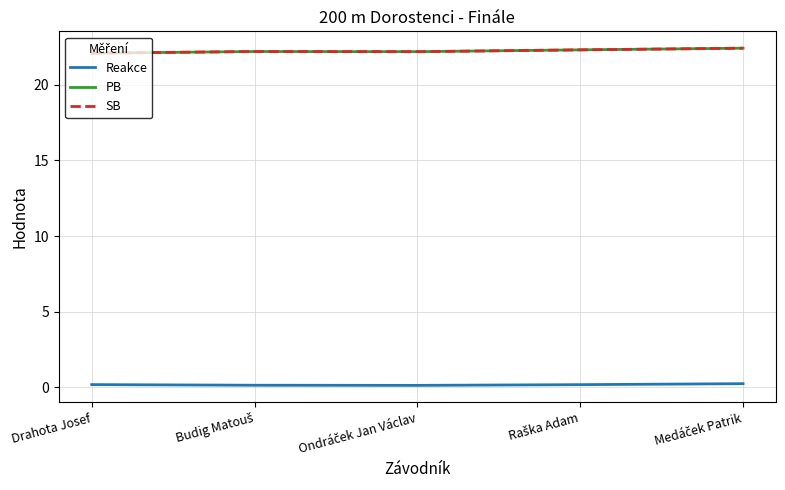

Between Raška Adam and Budig Matouš, which is larger?

Raška Adam